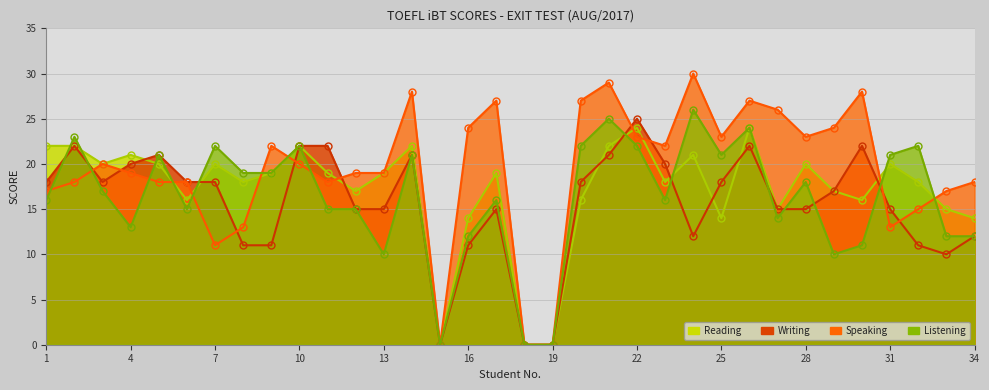

Reading left to right, what are all the values shown in this chart?

Reading: 1=22	2=22	3=20	4=21	5=20	6=16	7=20	8=18	9=19	10=22	11=19	12=17	13=19	14=22	15=0	16=14	17=19	18=0	19=0	20=16	21=22	22=24	23=18	24=21	25=14	26=24	27=15	28=20	29=17	30=16	31=20	32=18	33=15	34=14
Writing: 1=18	2=22	3=18	4=20	5=21	6=18	7=18	8=11	9=11	10=22	11=22	12=15	13=15	14=21	15=0	16=11	17=15	18=0	19=0	20=18	21=21	22=25	23=20	24=12	25=18	26=22	27=15	28=15	29=17	30=22	31=15	32=11	33=10	34=12
Speaking: 1=17	2=18	3=20	4=19	5=18	6=18	7=11	8=13	9=22	10=20	11=18	12=19	13=19	14=28	15=0	16=24	17=27	18=0	19=0	20=27	21=29	22=23	23=22	24=30	25=23	26=27	27=26	28=23	29=24	30=28	31=13	32=15	33=17	34=18
Listening: 1=16	2=23	3=17	4=13	5=21	6=15	7=22	8=19	9=19	10=22	11=15	12=15	13=10	14=21	15=0	16=12	17=16	18=0	19=0	20=22	21=25	22=22	23=16	24=26	25=21	26=24	27=14	28=18	29=10	30=11	31=21	32=22	33=12	34=12